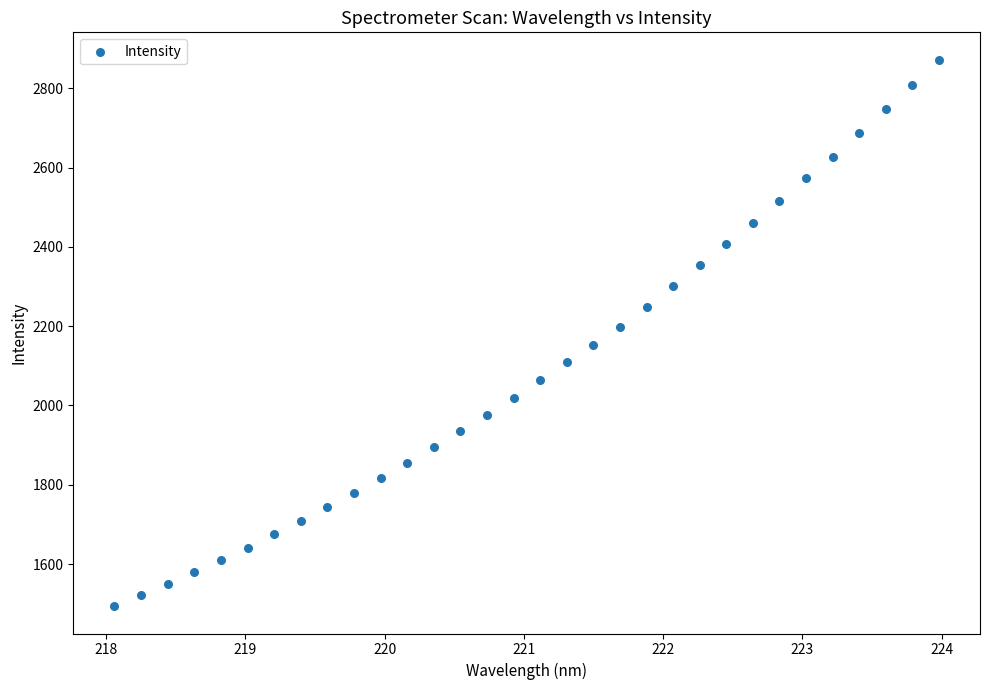

What is the range of Y values (max minus min)?

1378.5